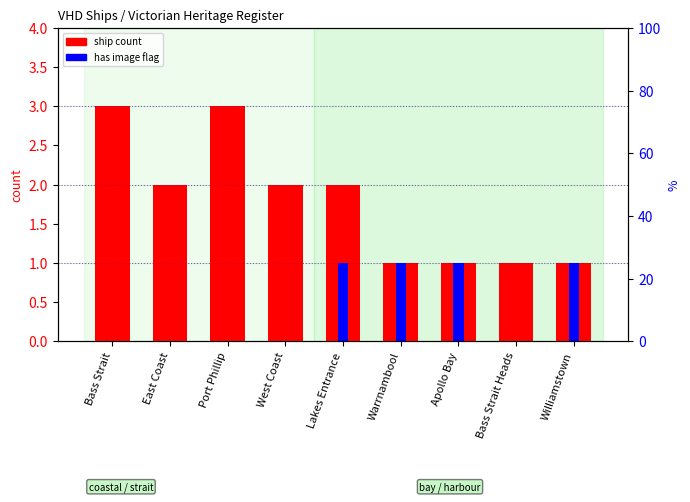

How many data points does each series have?

9